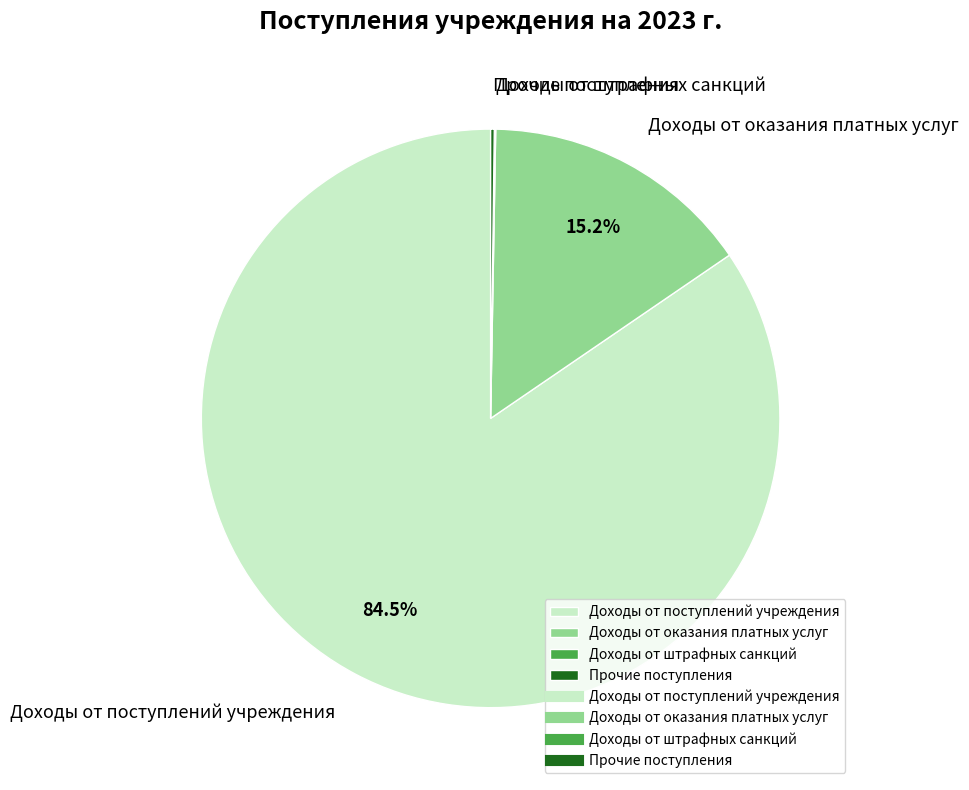

Is the sum of Доходы от поступлений учреждения and Доходы от оказания платных услуг greater than half?

Yes